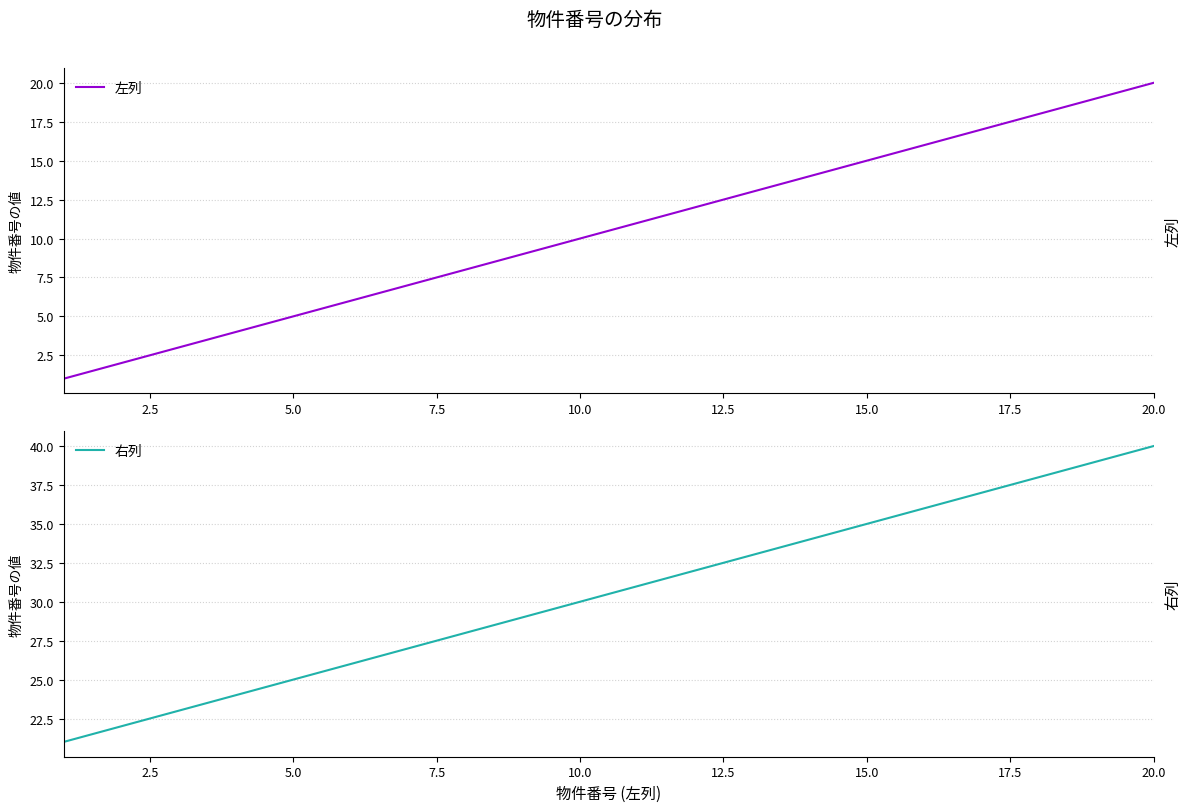

Which category has the highest value in the 左列 series?

20.0